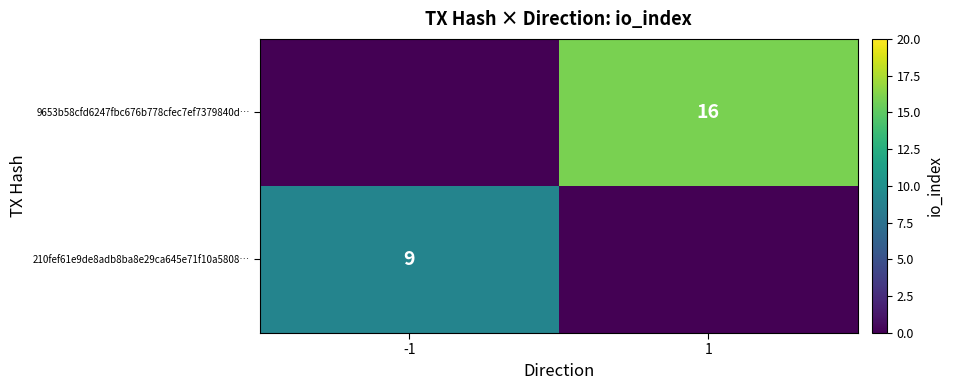

The 210fef61e9de8adb8ba8e29ca645e71f10a5808… series shows 9 at -1. True or false?

True